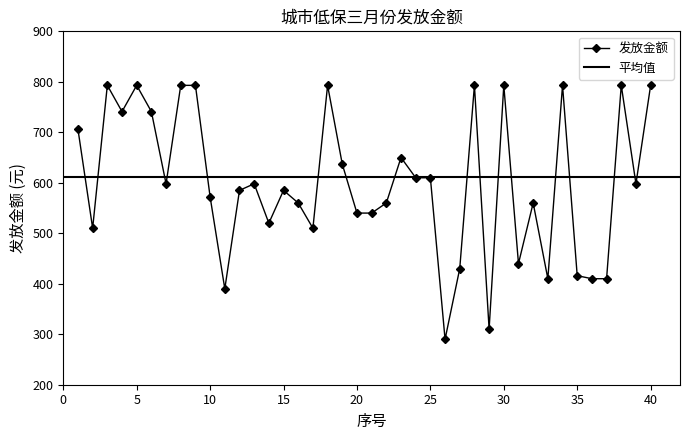

Is this an area chart (filled region under the line)?

No